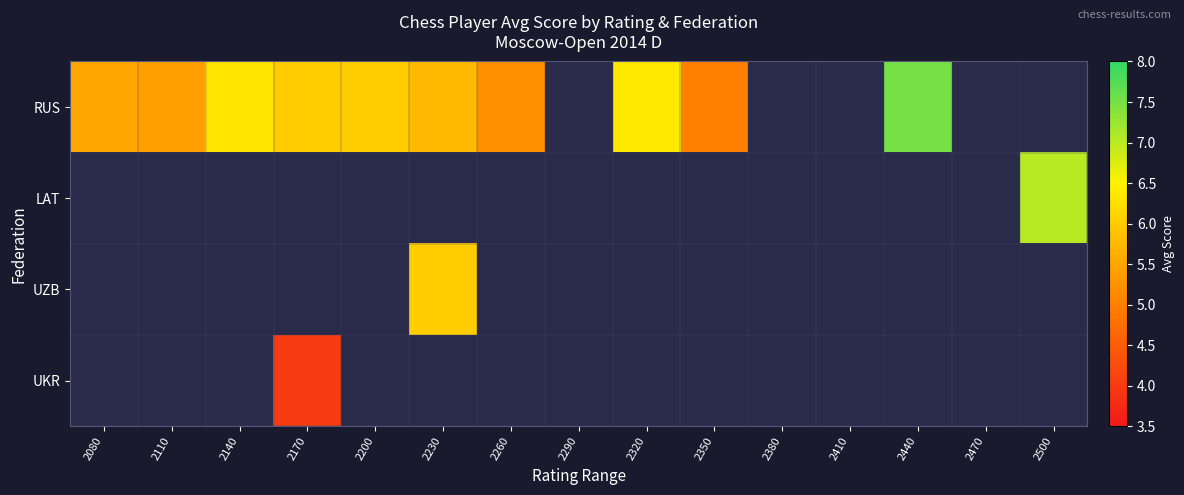

Which series has the largest range (max minus min)?

RUS